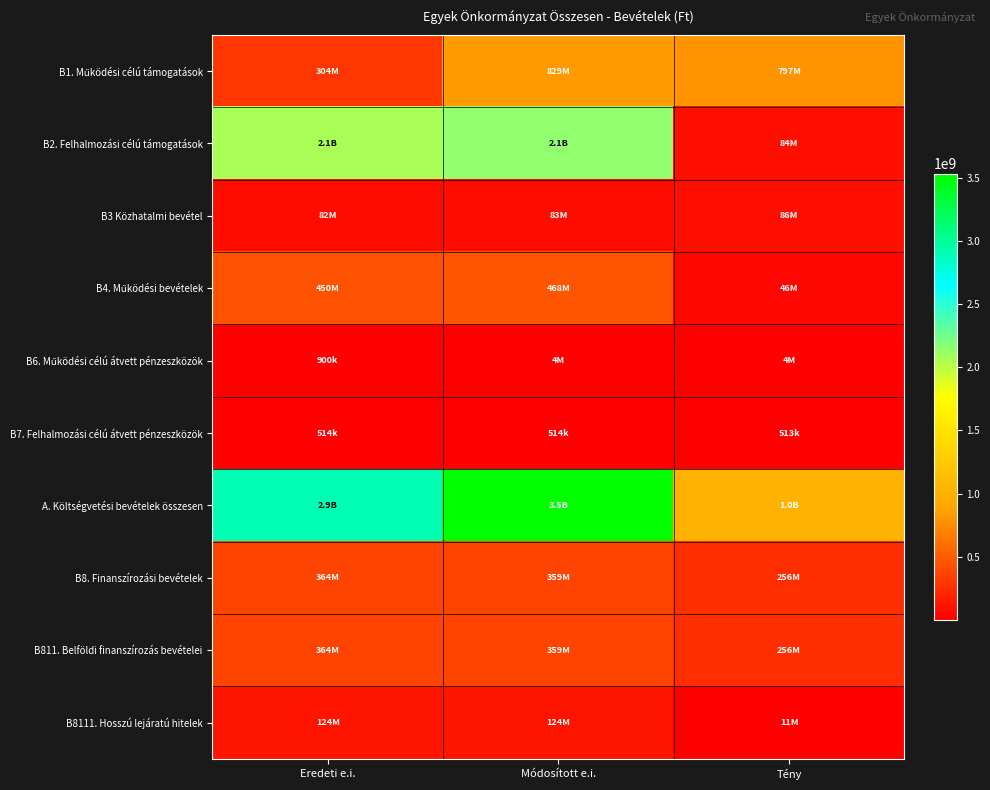

What is the minimum value shown in the chart?

512817